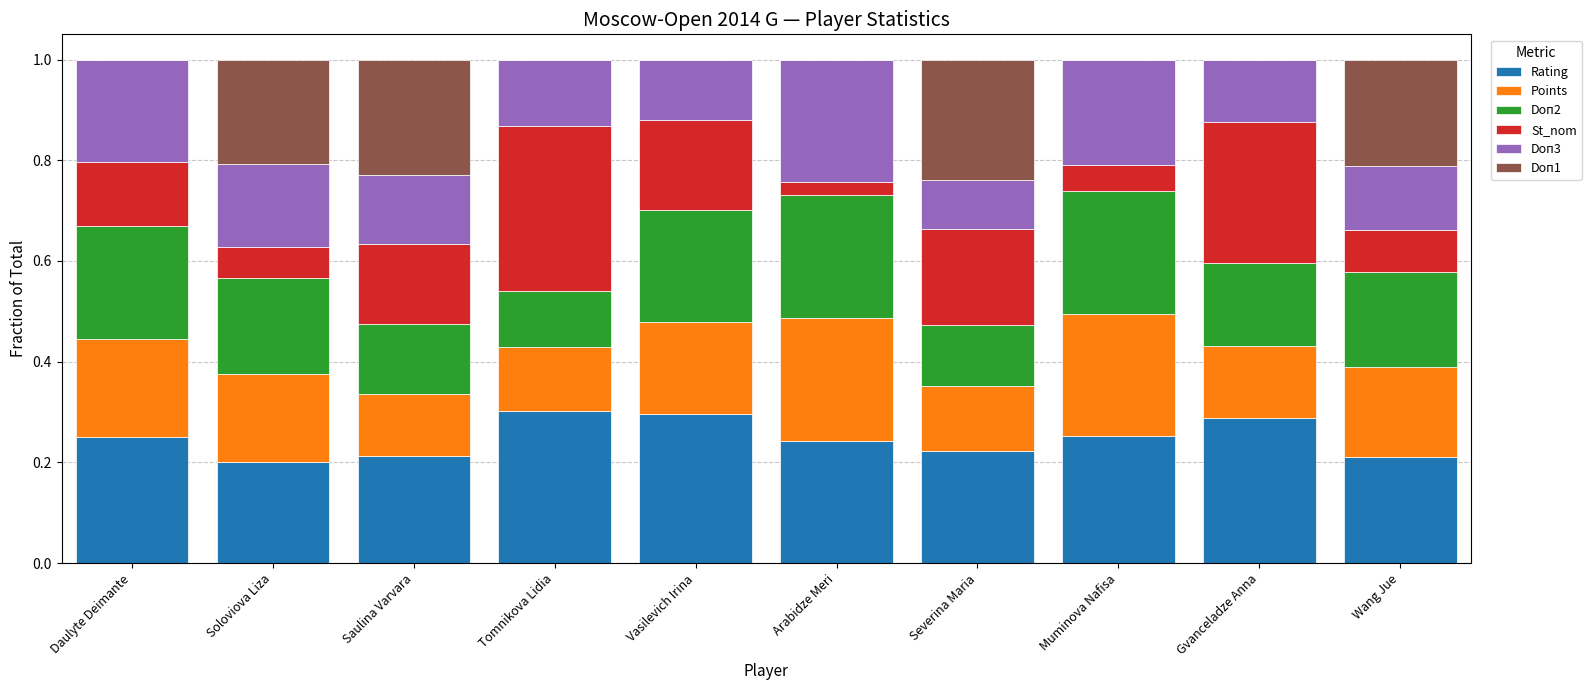

What is the total value across all series at Daulyte Deimante?

1.0